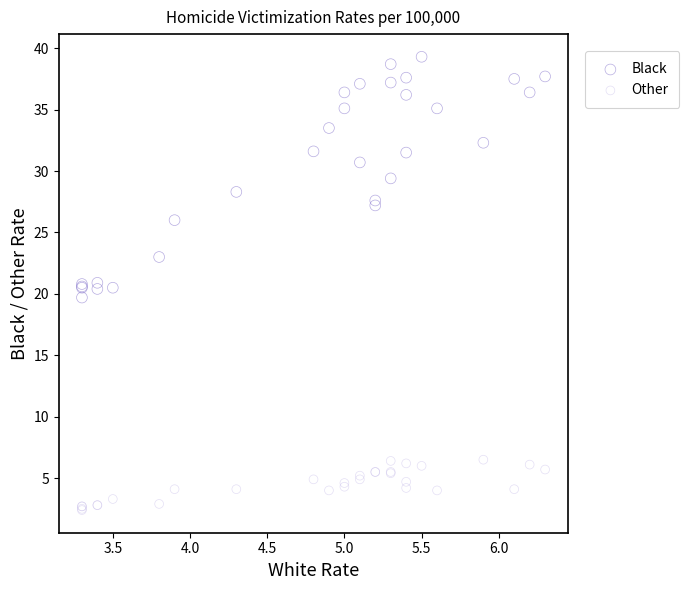

What are all the series names shown in the legend?

Black, Other